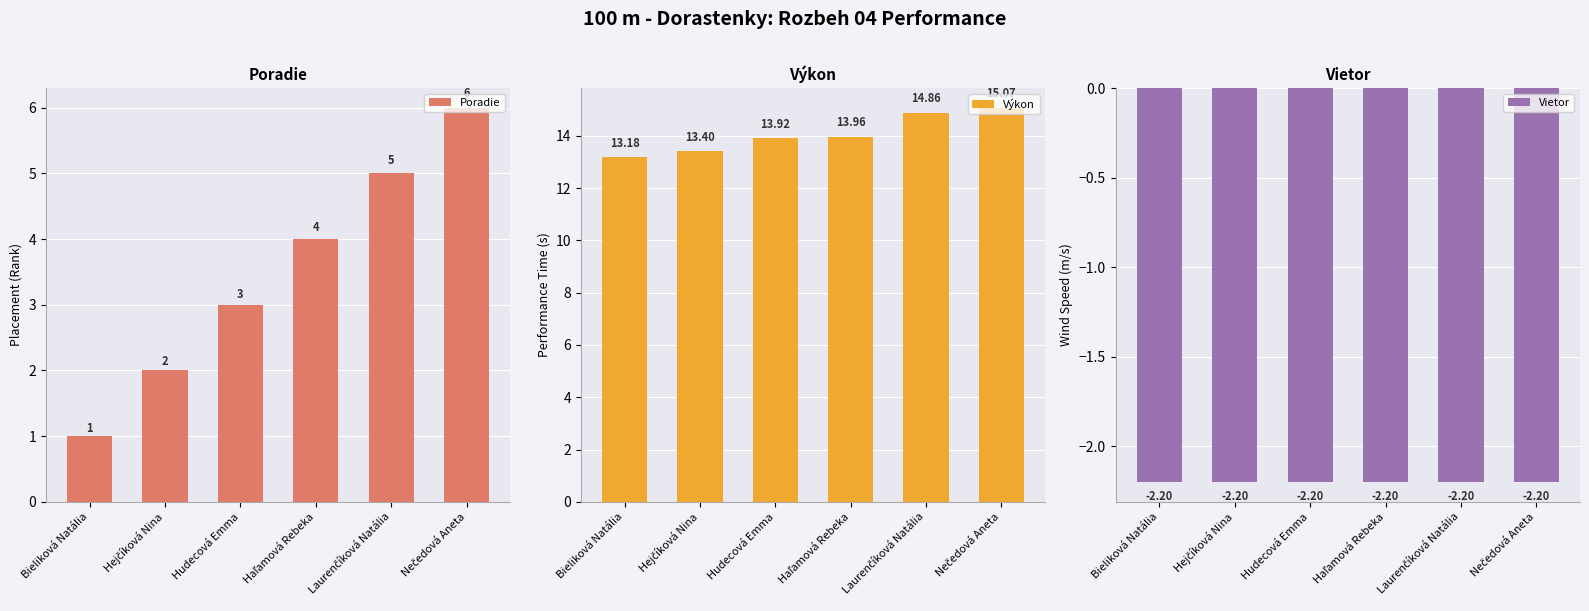

What is the maximum value shown in the chart?

15.1